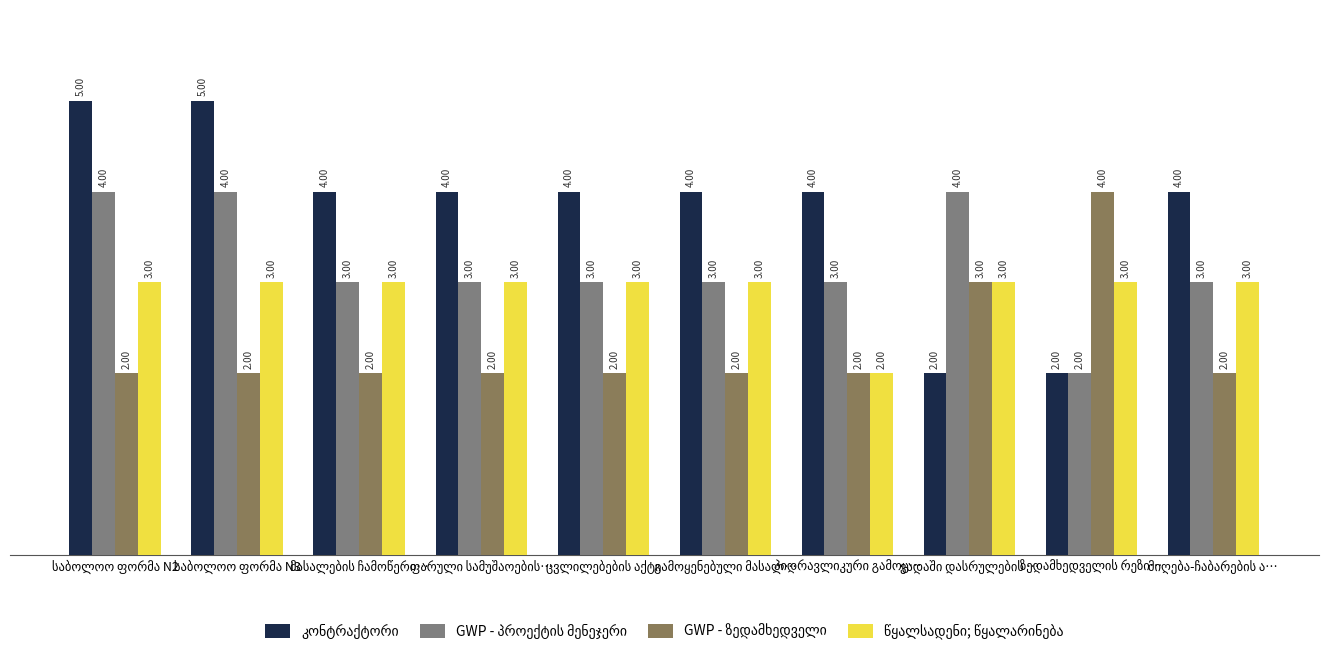

Which series has the widest spread of values?

კონტრაქტორი